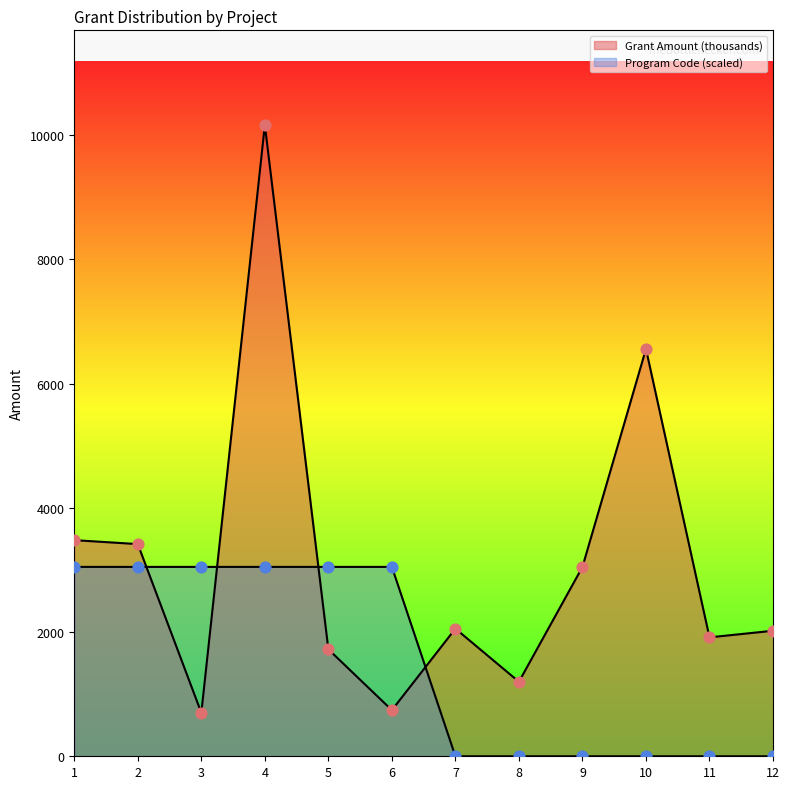

Is the value of Grant Amount (thousands) at 9 greater than the value of Program Code at 2?

No